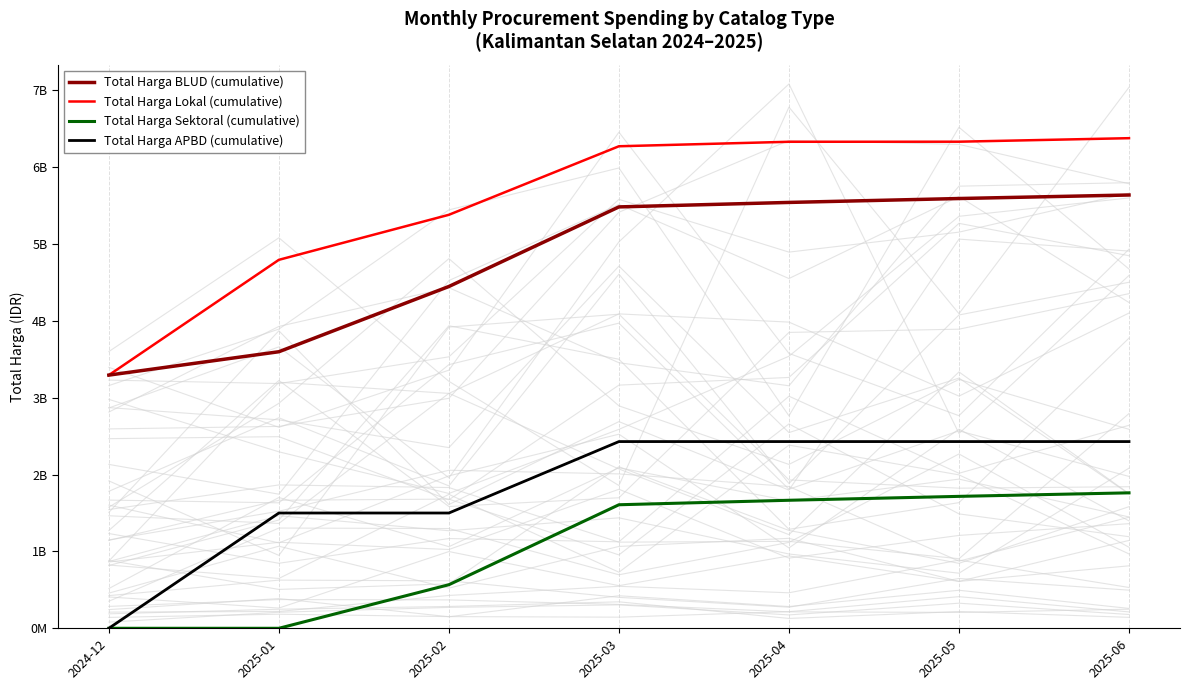

True or false: Total Harga APBD (cumulative) and Total Harga BLUD (cumulative) intersect in this chart.

False